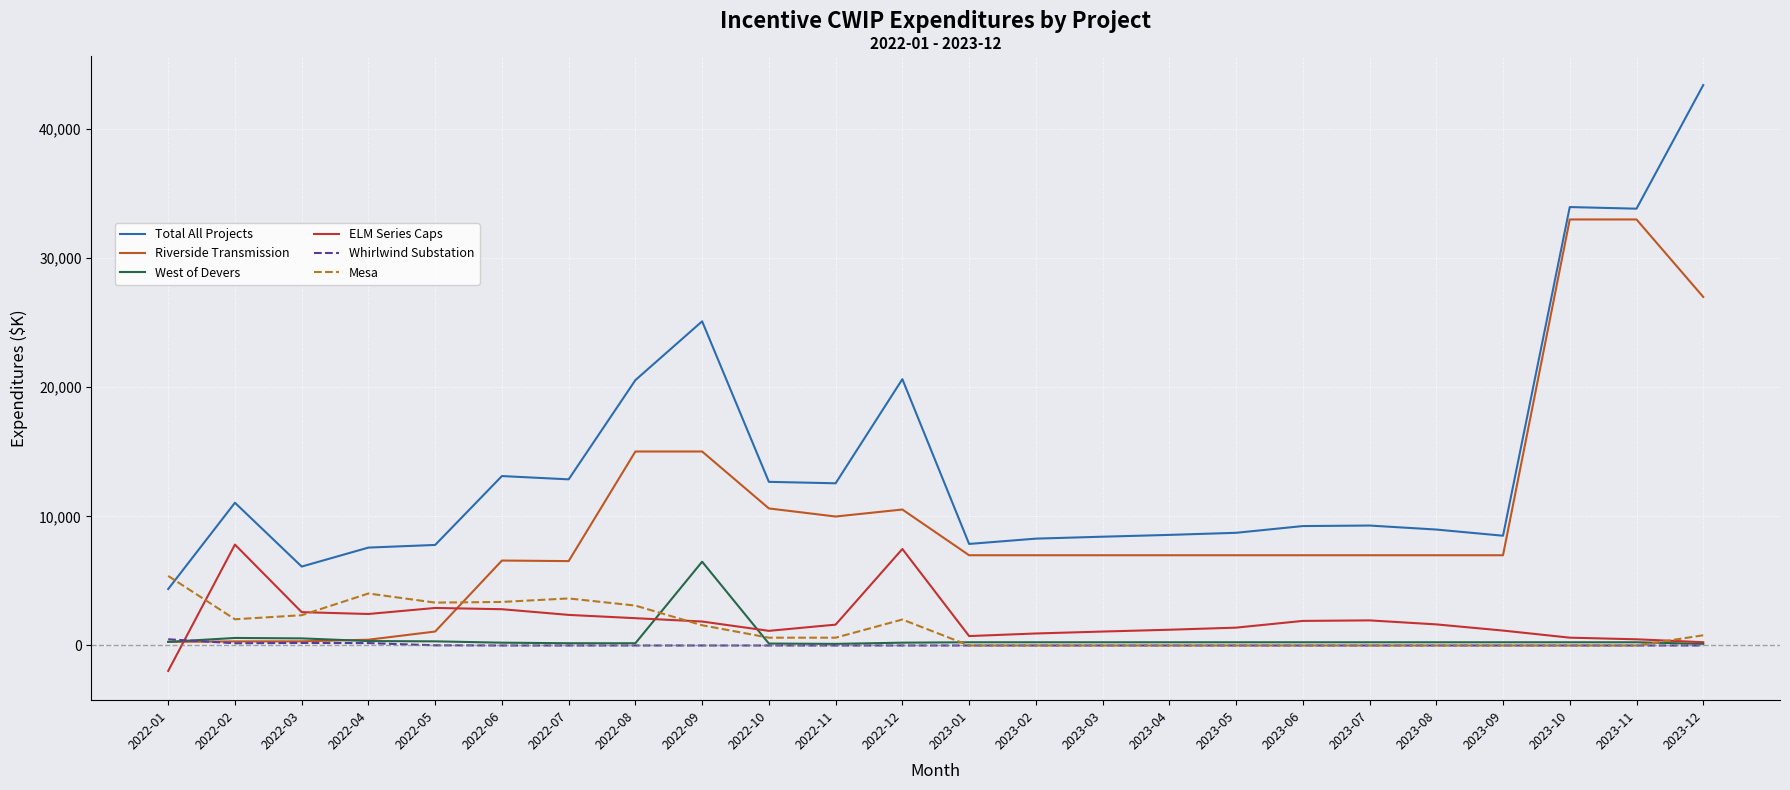

Which series has the largest range (max minus min)?

Total All Projects